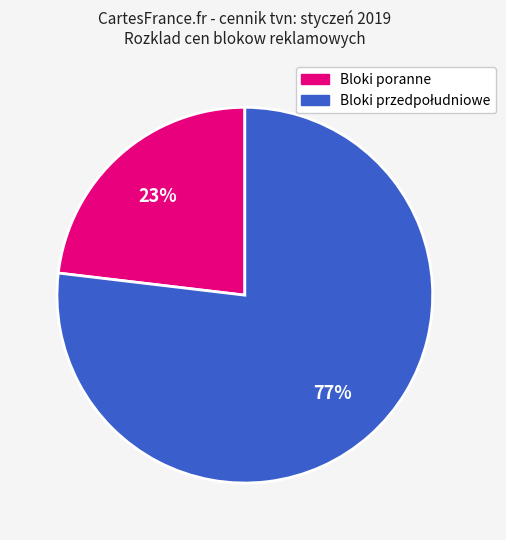

How many segments does this pie chart have?

2